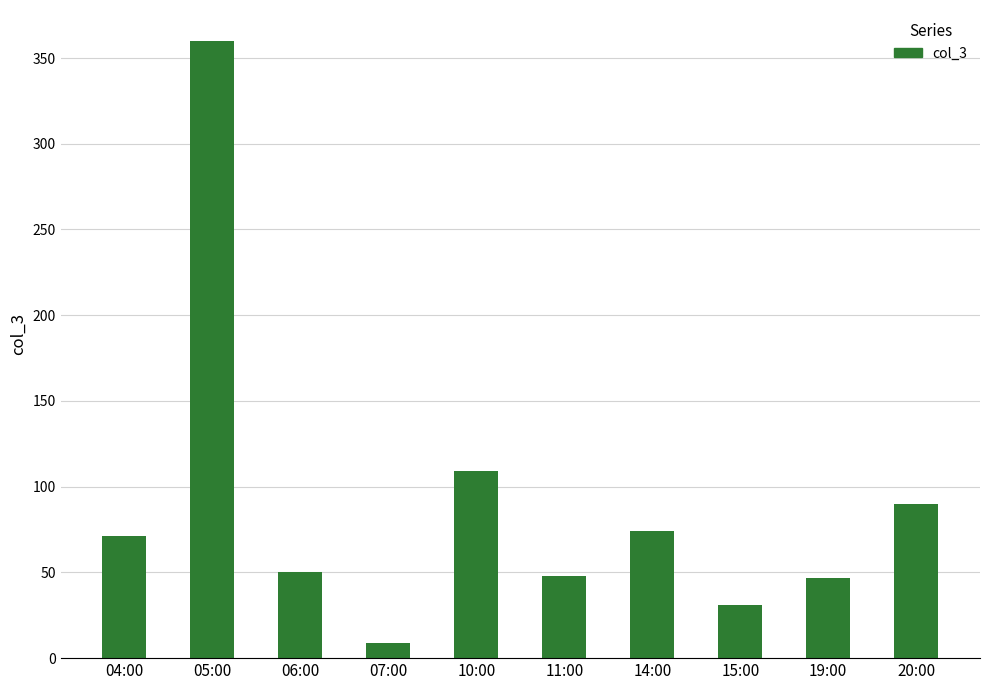

Is it true that the value at 19:00 is 61?

False